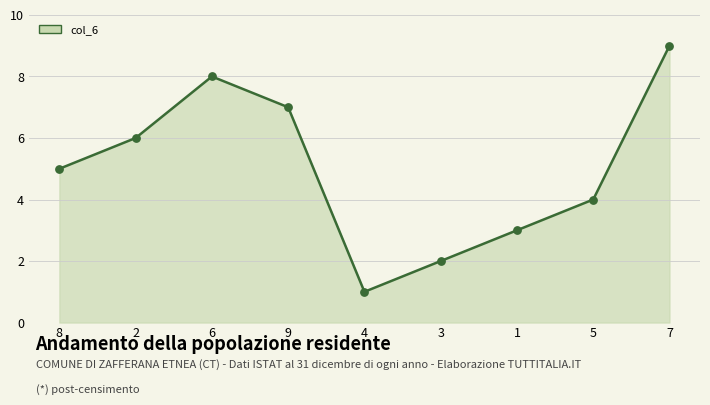

What is the change in value from 6 to 1?

-5